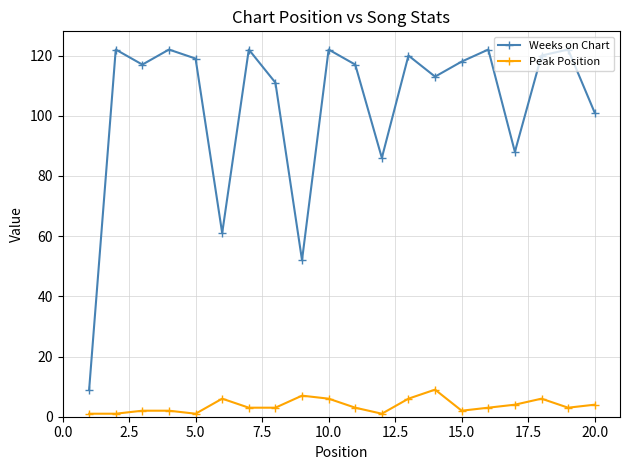

How many lines are shown in the chart?

2